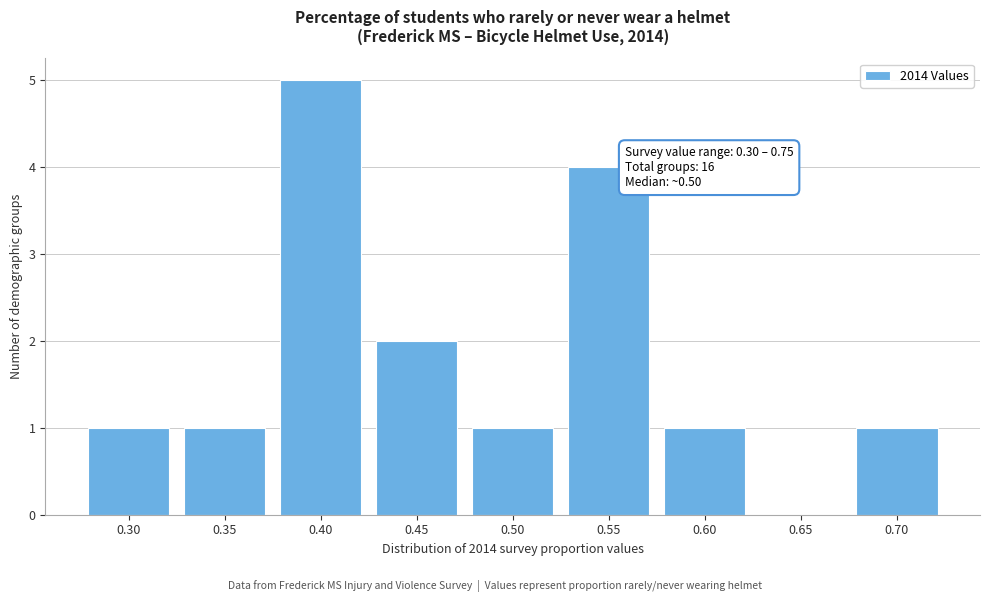

Reading left to right, what are all the values shown in this chart?

0.30=1	0.35=1	0.40=5	0.45=2	0.50=1	0.55=4	0.60=1	0.65=0	0.70=1